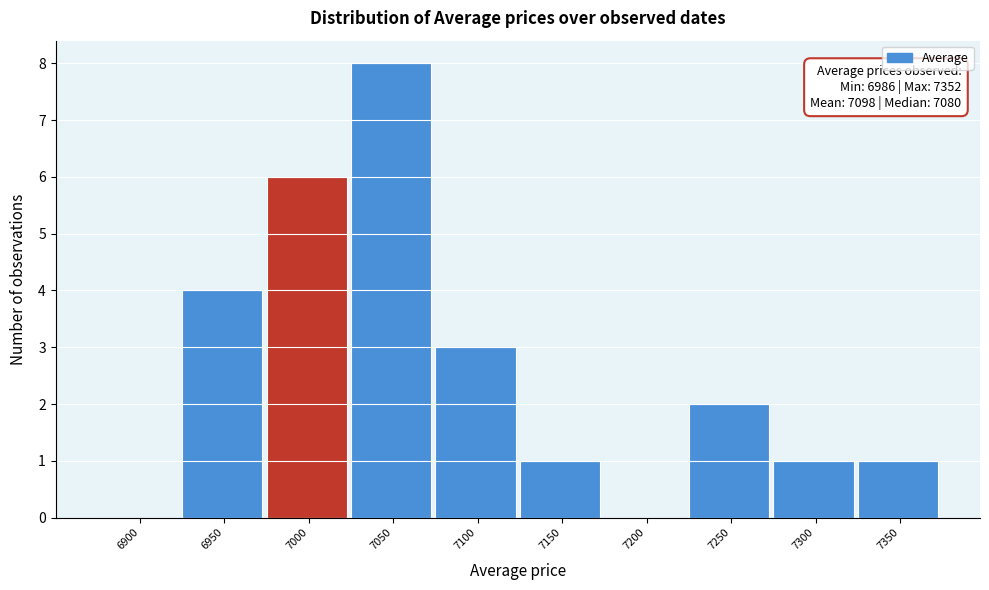

Reading right to left, list all the values displayed in this chart.

7350=1	7300=1	7250=2	7200=0	7150=1	7100=3	7050=8	7000=6	6950=4	6900=0